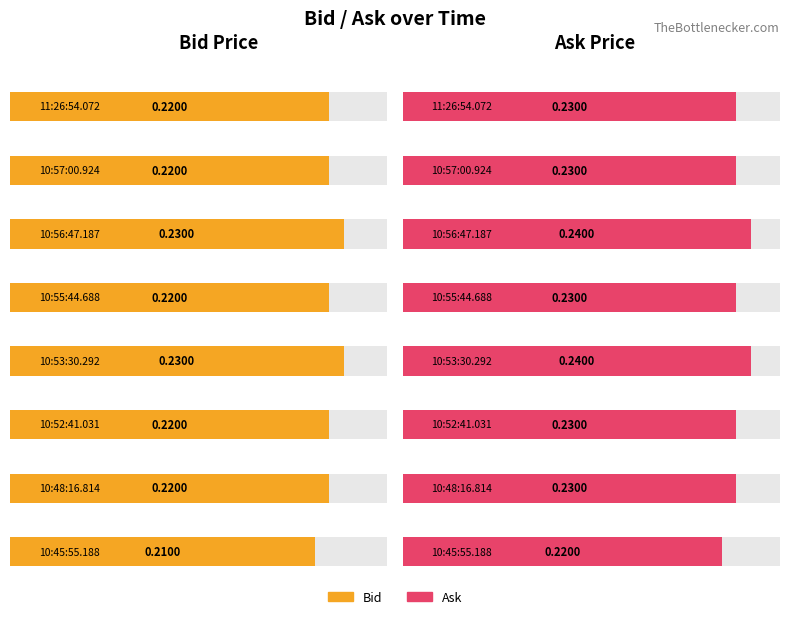

At how many categories does at least one series exceed 0?

8